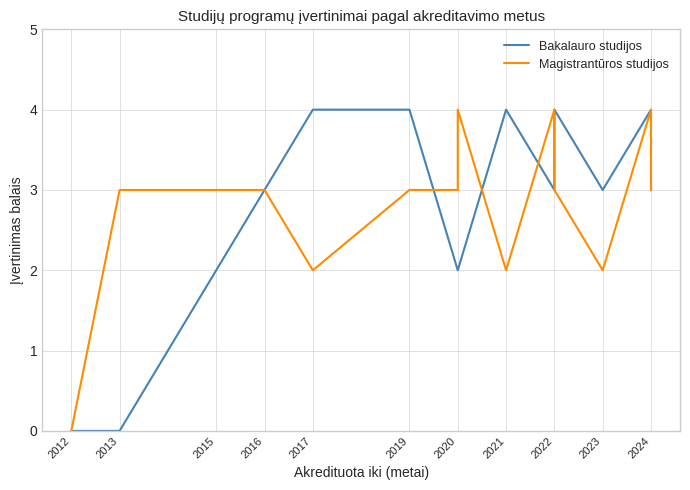

At which label does Bakalauro studijos reach its peak?

2017